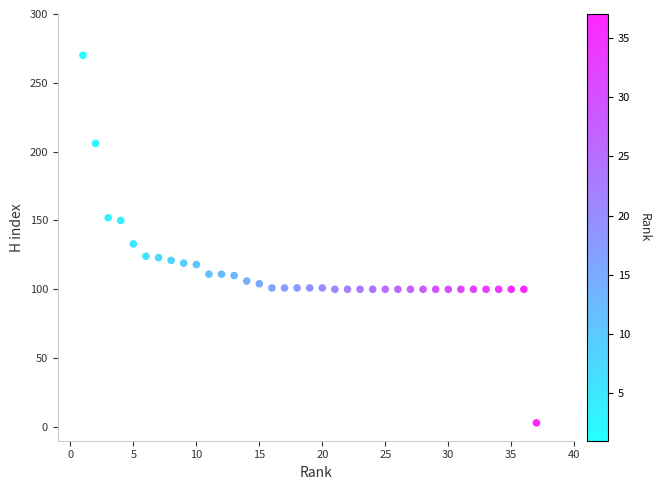

What is the range of X values (max minus min)?

36